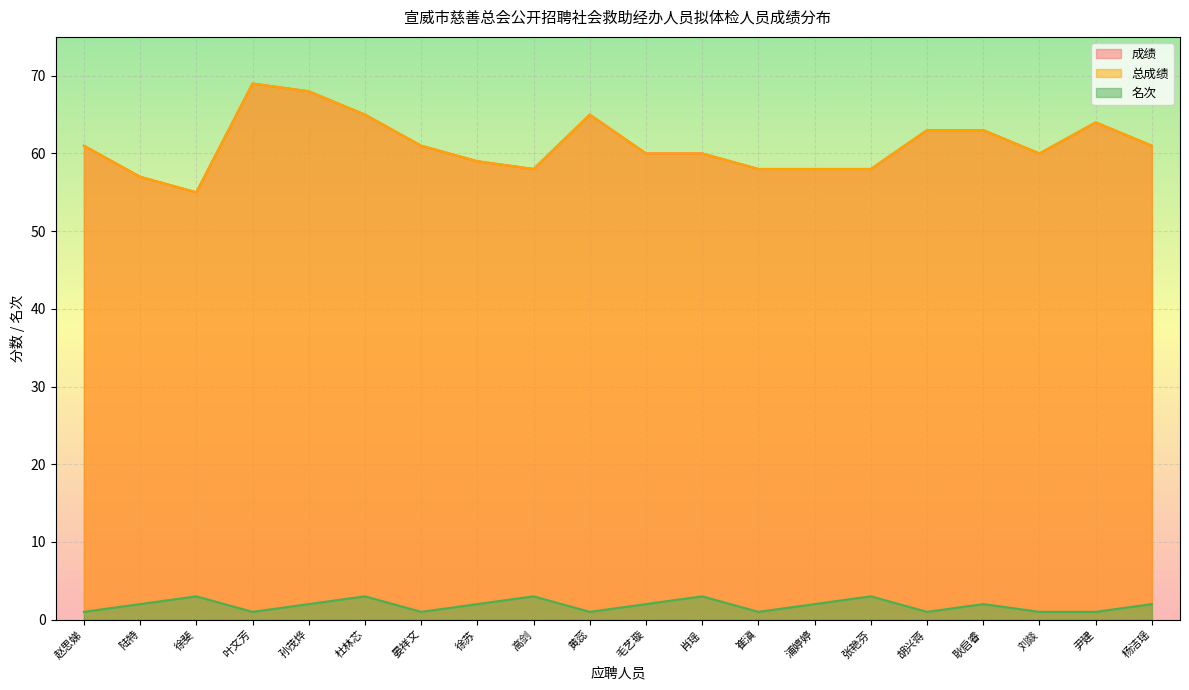

What value does the 总成绩 series have at 崔滇, to the nearest 5?

60